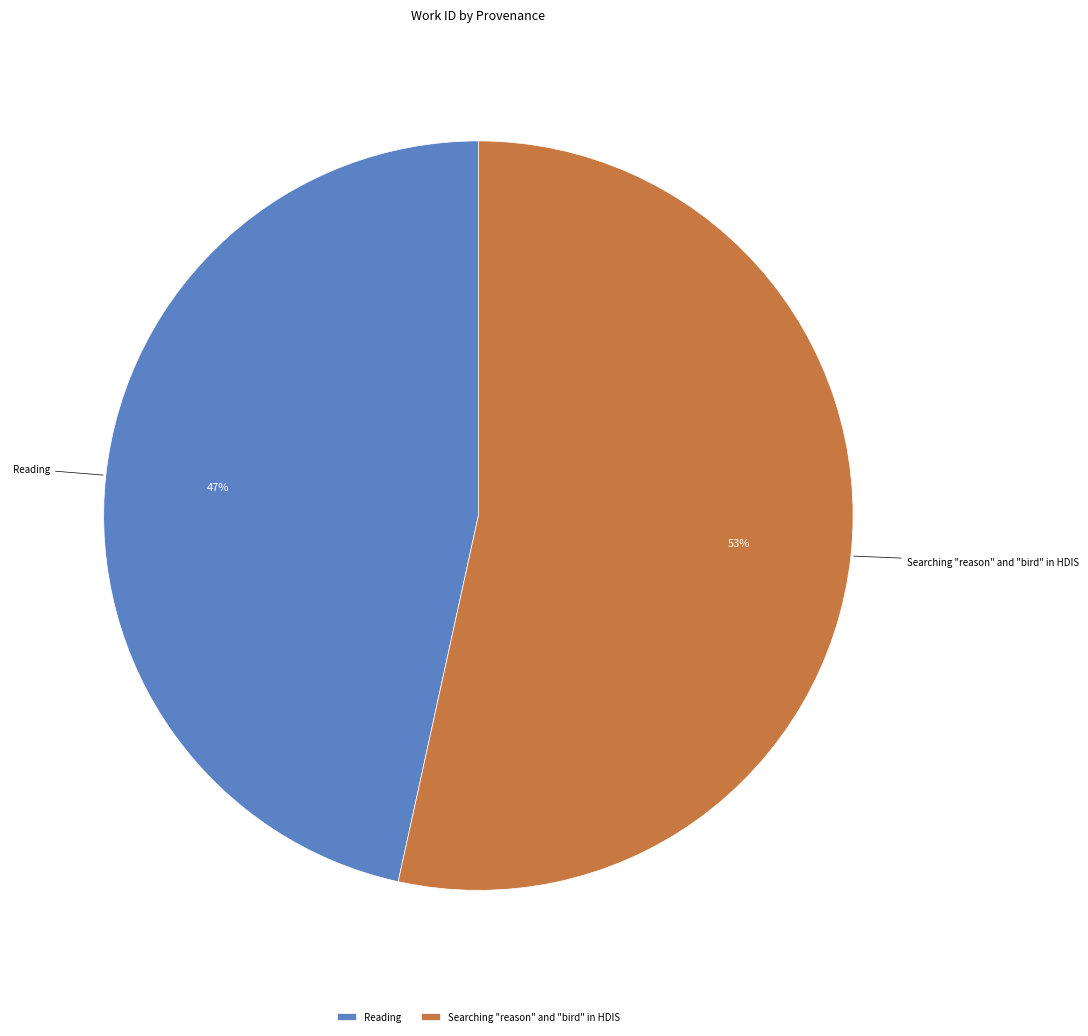

Between Reading and Searching "reason" and "bird" in HDIS, which is larger?

Searching "reason" and "bird" in HDIS